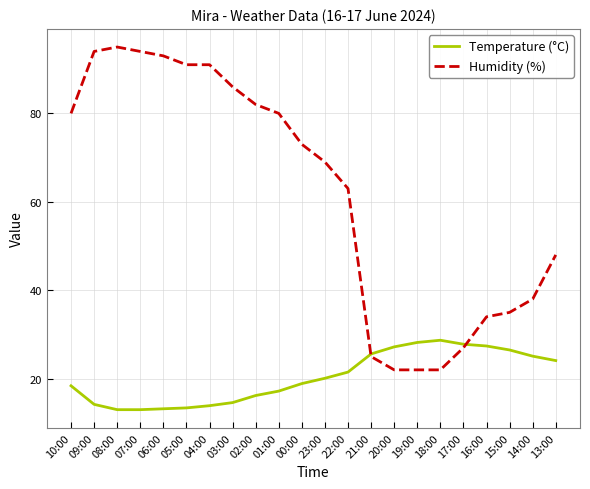

What is the lowest value of the Humidity (%) series?

22.0